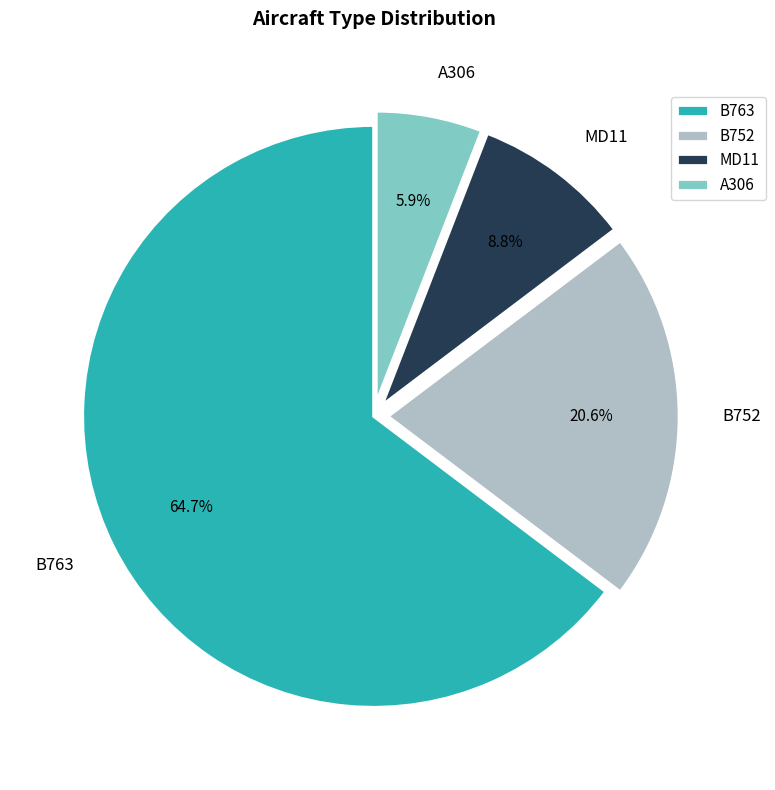

Count the number of slices in the pie.

4